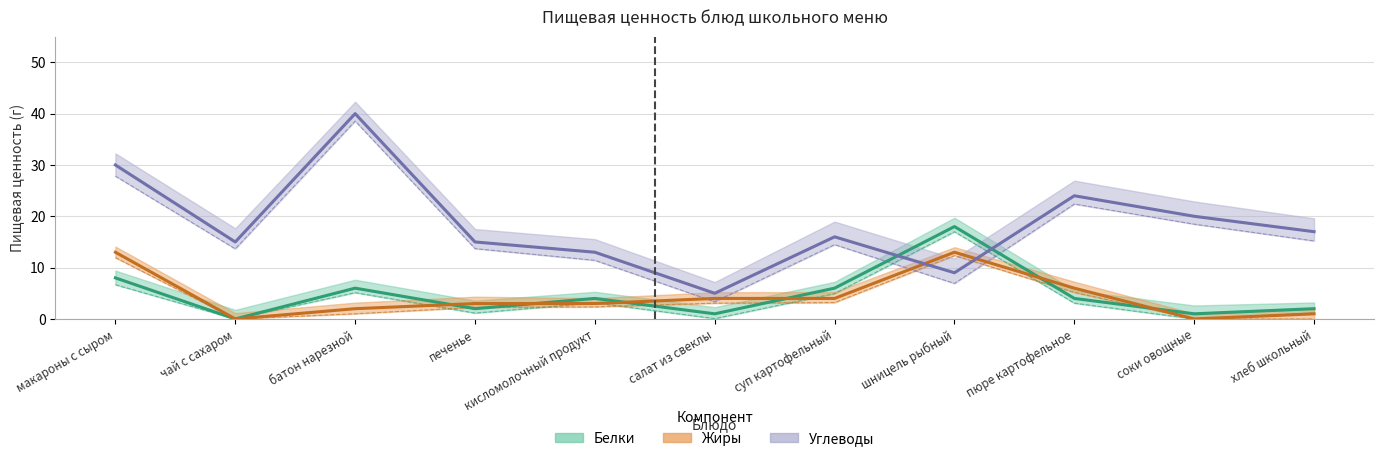

True or false: Белки has a value of 18 at шницель рыбный.

True